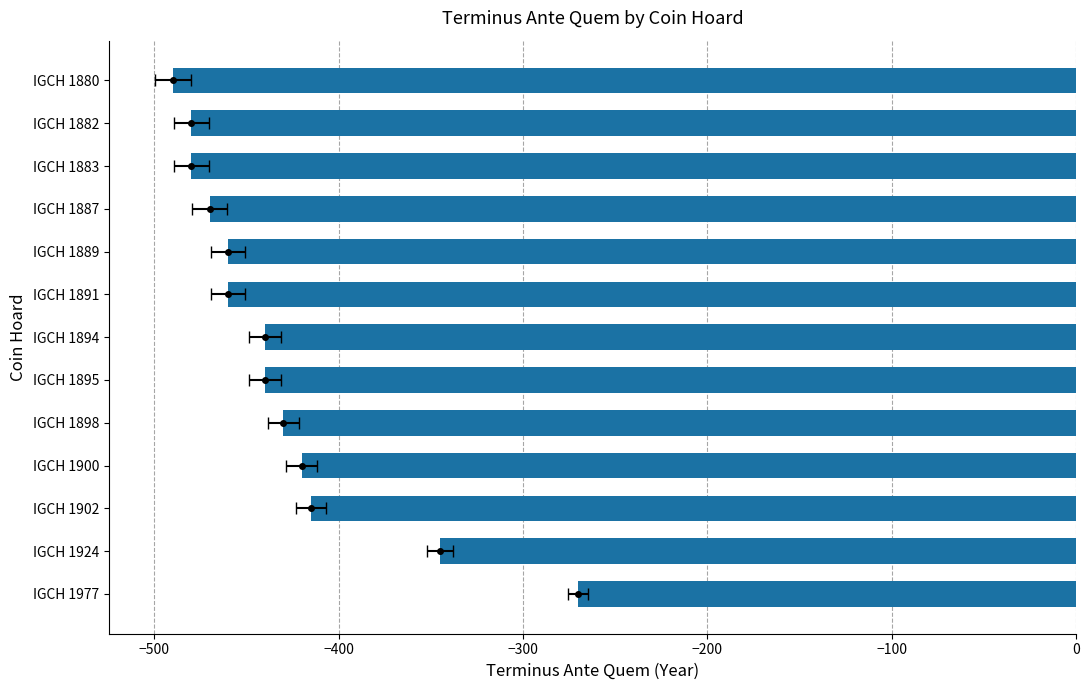

Count the number of data series in this chart.

1